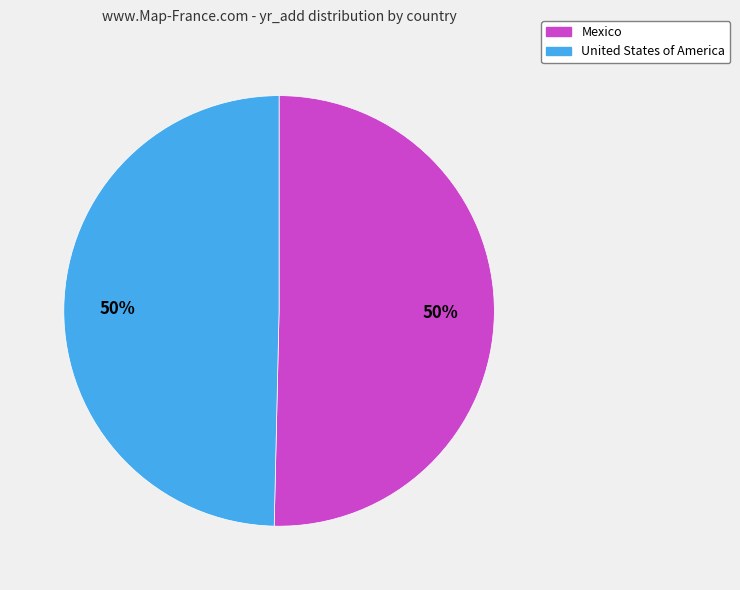

To the nearest percent, what is the average slice percentage?

50%